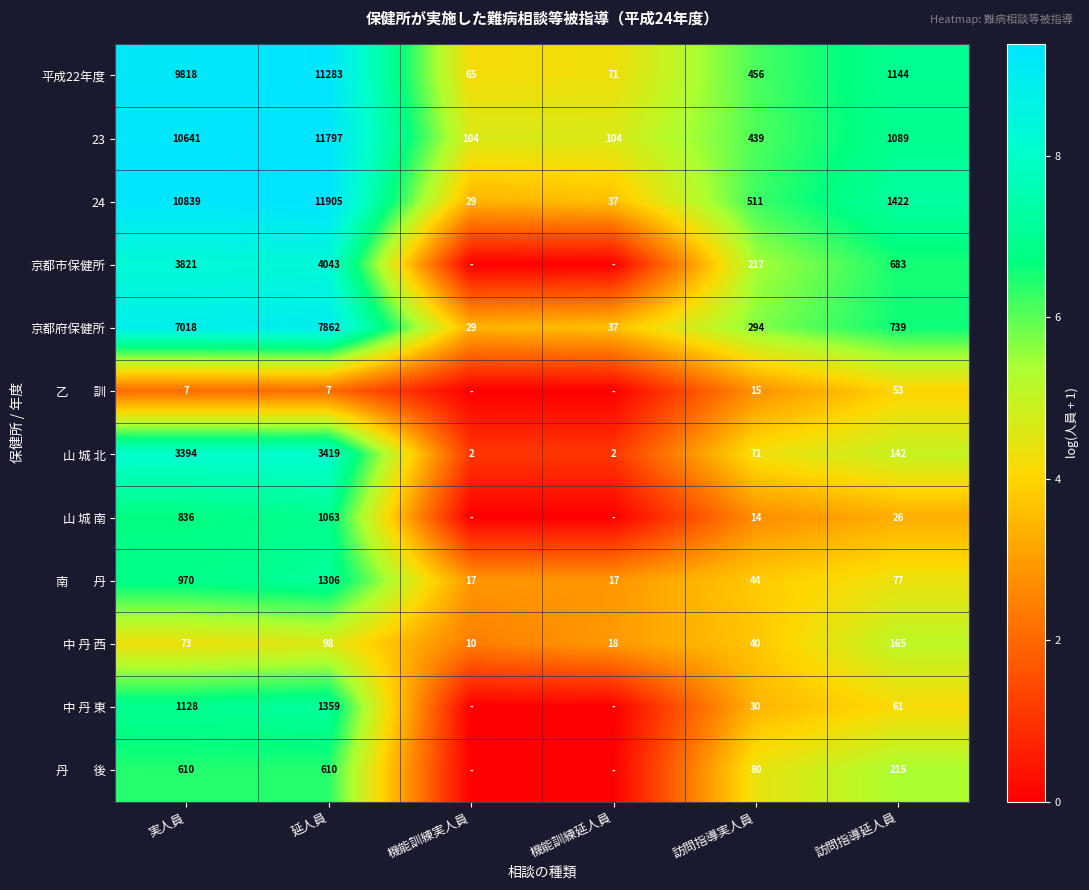

Between 延人員 and 訪問指導実人員, which series saw the biggest shift?

24